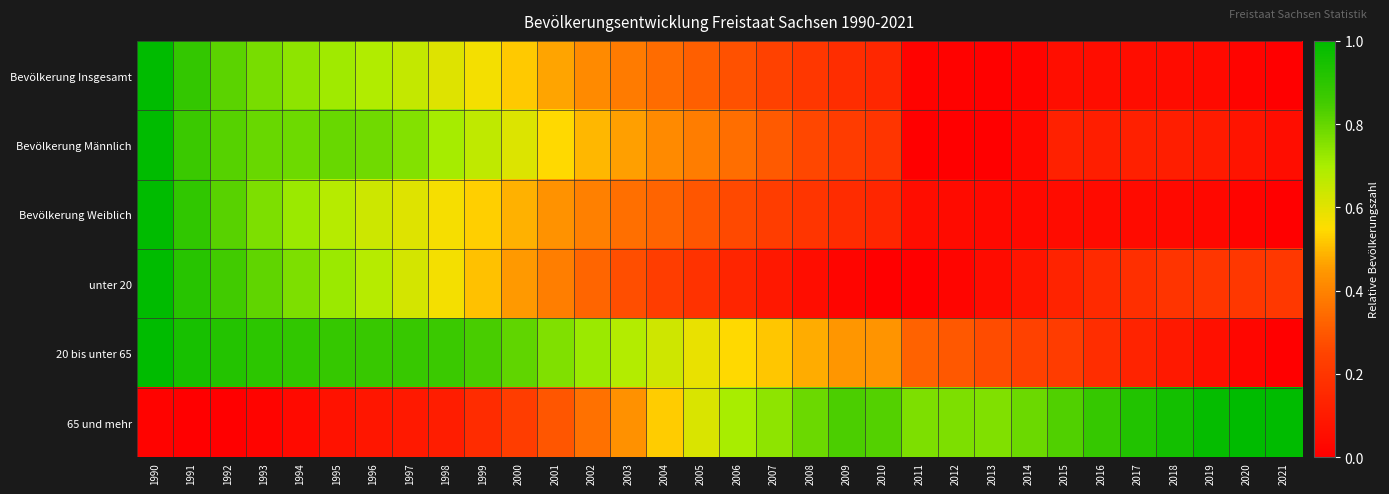

What is the difference between the highest and lowest values at 1998?

0.8